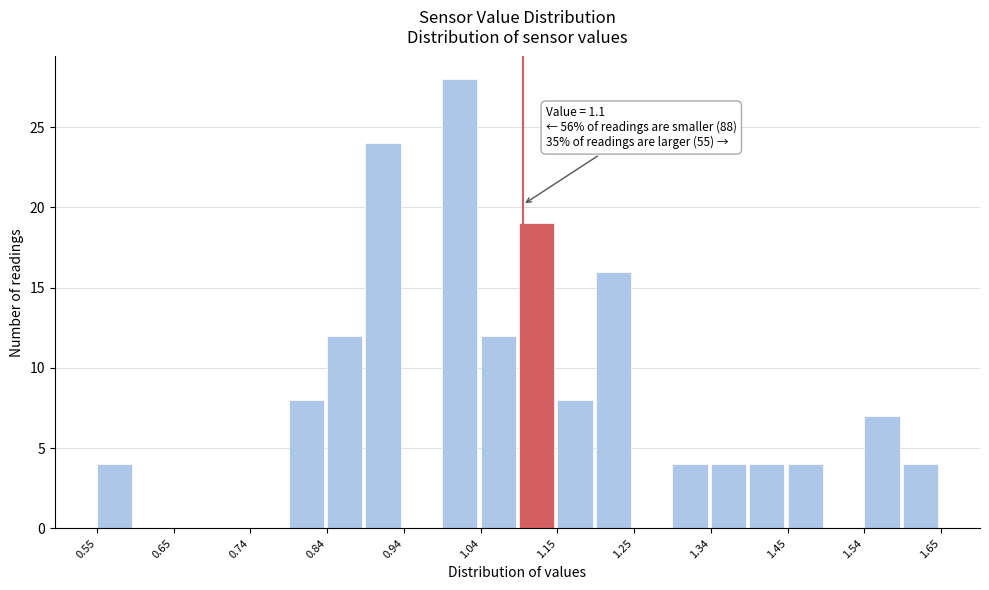

Over which range of the x-axis is the bar tallest?

0.995 to 1.045